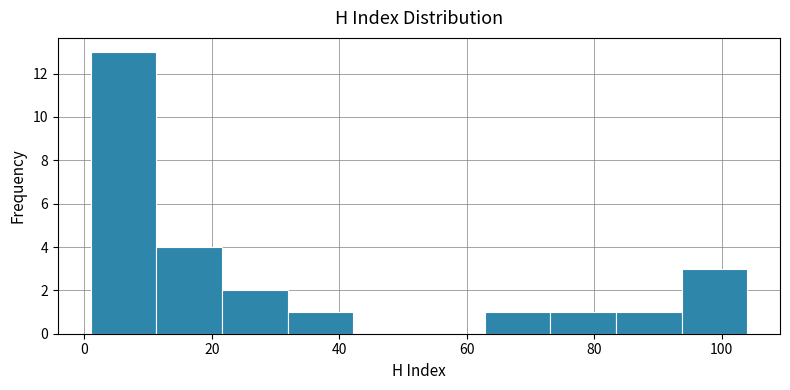

Reading left to right, list every bar in this chart as the range it spans on the x-axis followed by its height. Neither the bar edges nor the heights are printed on the chart, so give them approximately, as read against the axes.

2 to 12: 13
12 to 22: 4
22 to 32: 2
32 to 42: 1
42 to 52: 0
52 to 62: 0
62 to 74: 1
74 to 84: 1
84 to 94: 1
94 to 104: 3